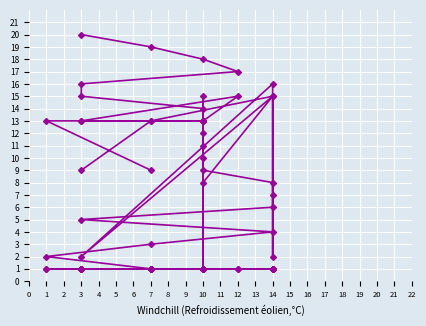

Which series has the widest spread of values?

Numero